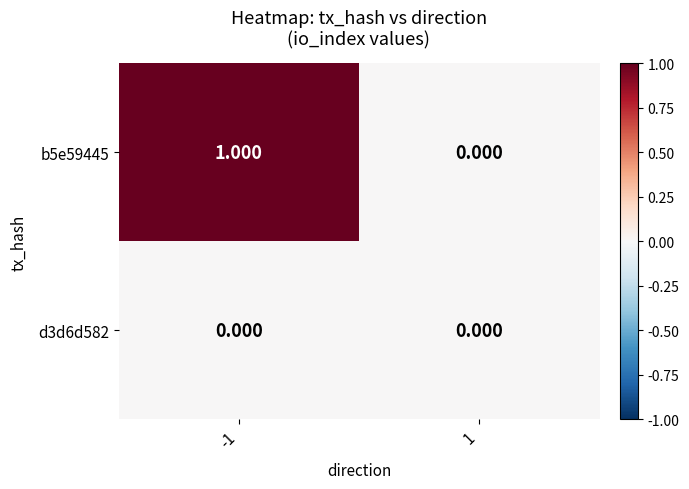

How many values in the b5e59445 series are below 1?

1